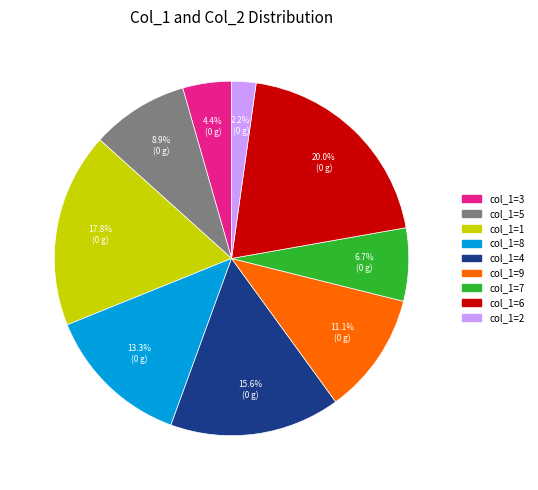

Combined, what portion of the pie is col_1=1 and col_1=8?

31.1%